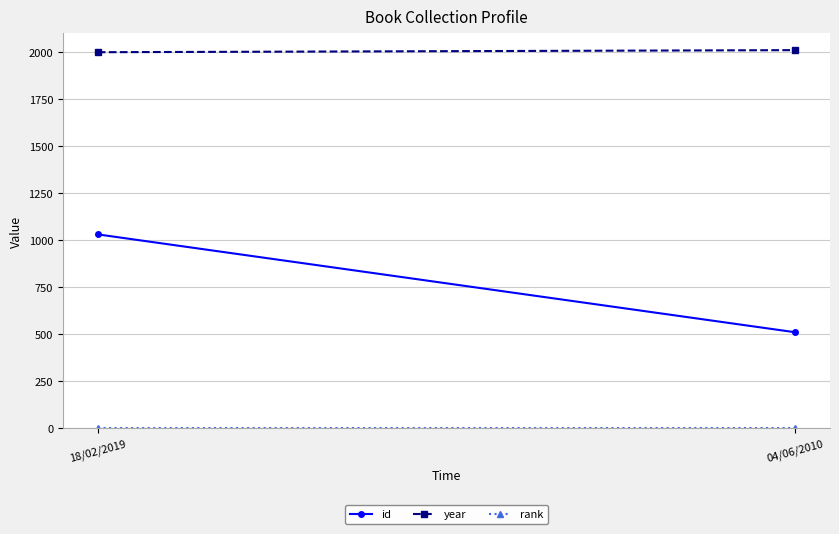

What position from the right is 18/02/2019?

2